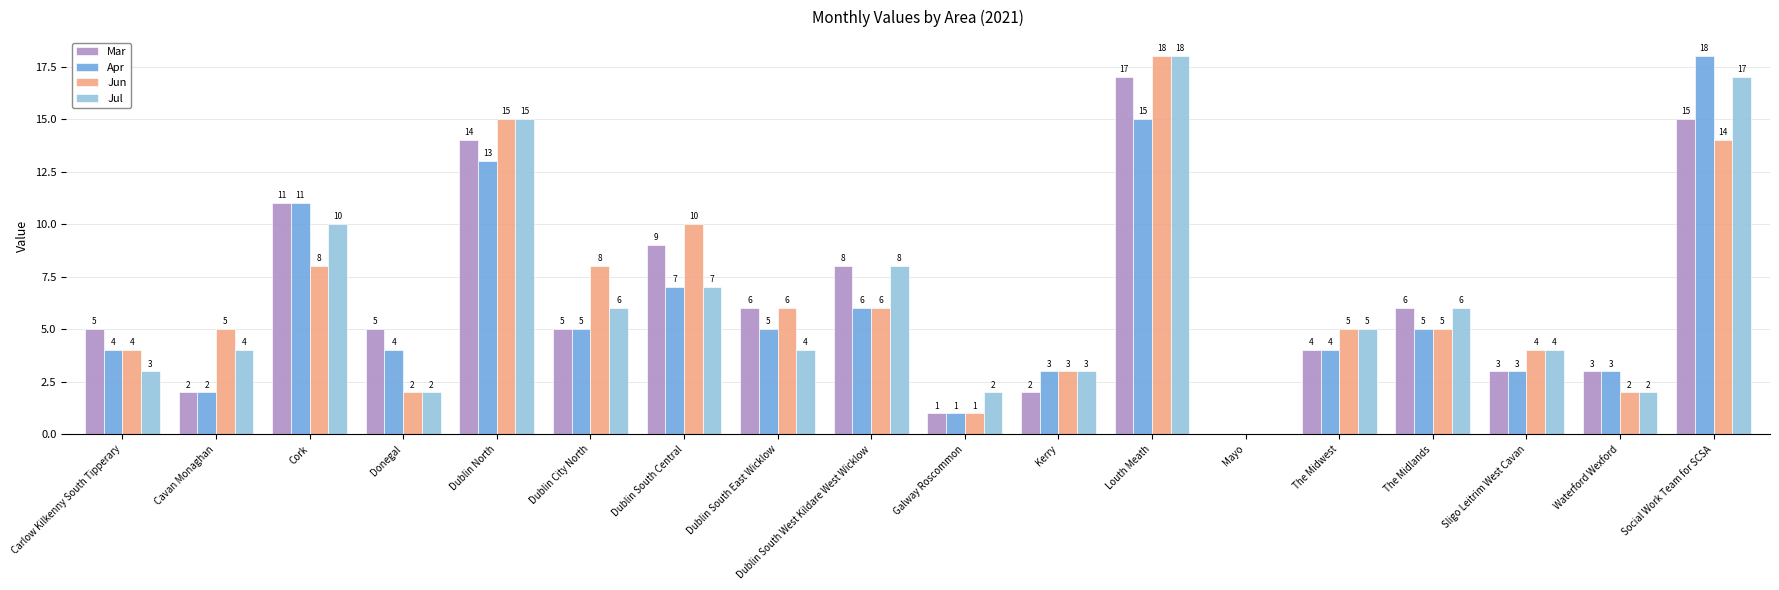

Between Carlow Kilkenny South Tipperary and Dublin South Central, which series saw the biggest shift?

Jun